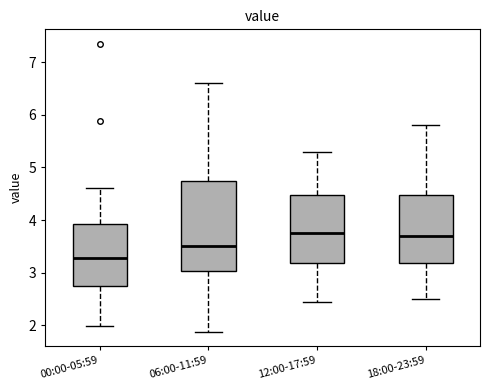

Reading left to right, read every box against the y-axis: the position of its median line, the range the box covers, and the ends of its whiskers. The values are not printed on the chart, so give them approximately, as read against the axis.

00:00-05:59: median 3.3, box 2.8 to 3.9, whiskers 2.0 to 4.6
06:00-11:59: median 3.5, box 3.0 to 4.7, whiskers 1.9 to 6.6
12:00-17:59: median 3.8, box 3.2 to 4.5, whiskers 2.5 to 5.3
18:00-23:59: median 3.7, box 3.2 to 4.5, whiskers 2.5 to 5.8